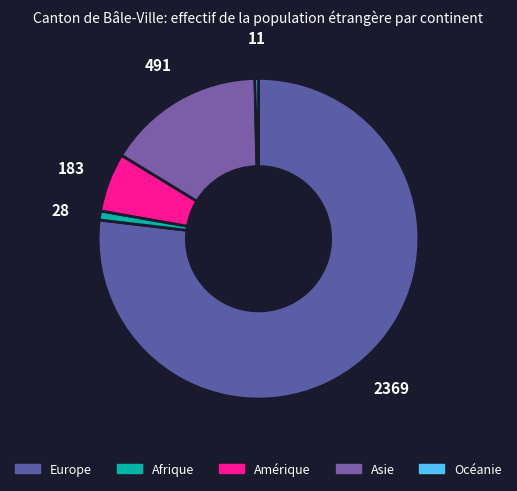

Which slice is the largest?

Europe